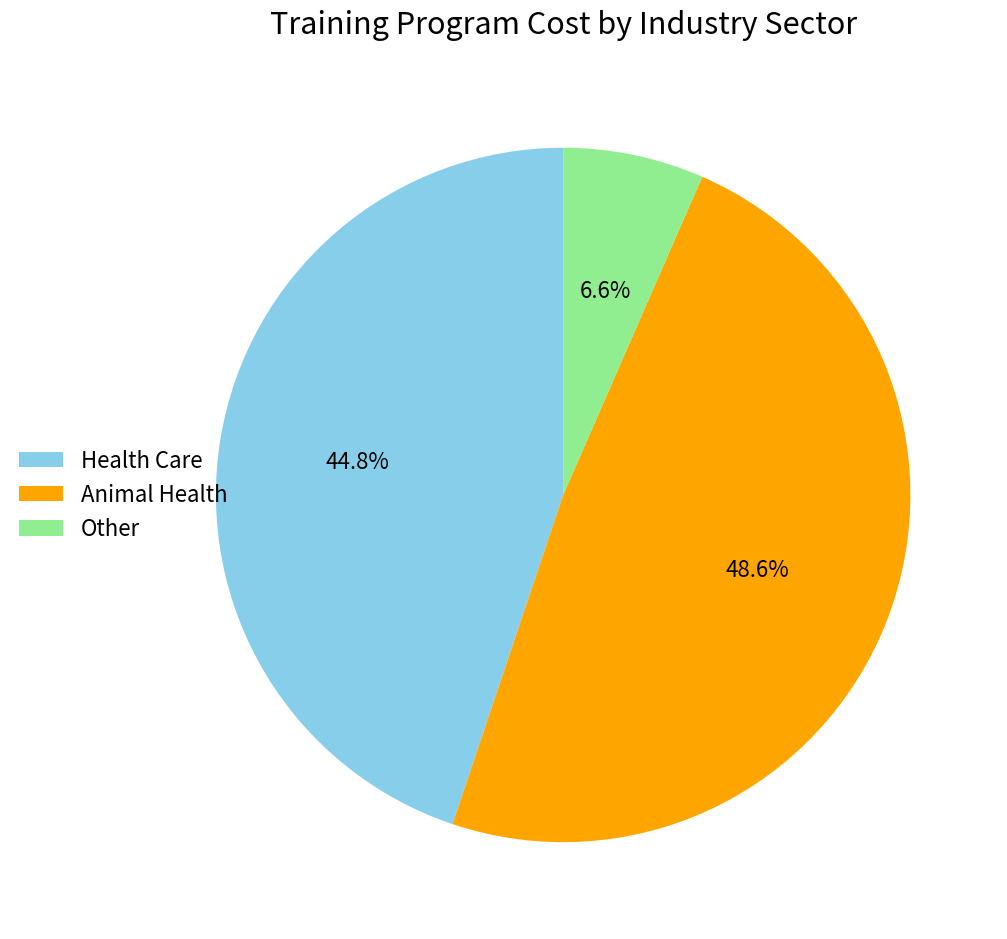

To the nearest percent, what is the difference between the Health Care and Animal Health slice percentages?

4%